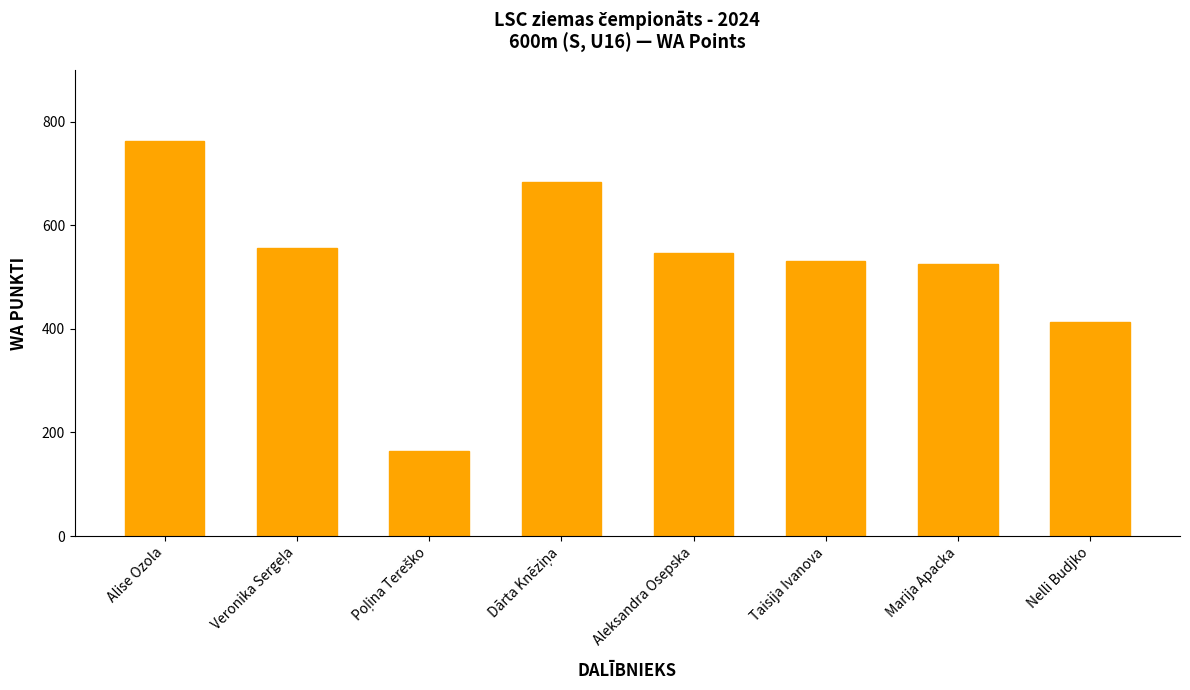

Is it true that the value at Alise Ozola is 412?

False